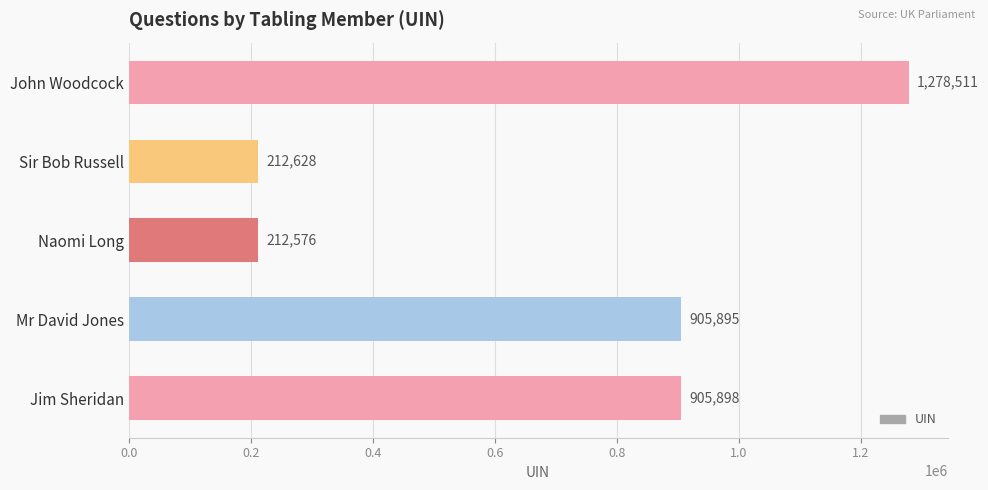

The value at John Woodcock is 1278511. True or false?

True